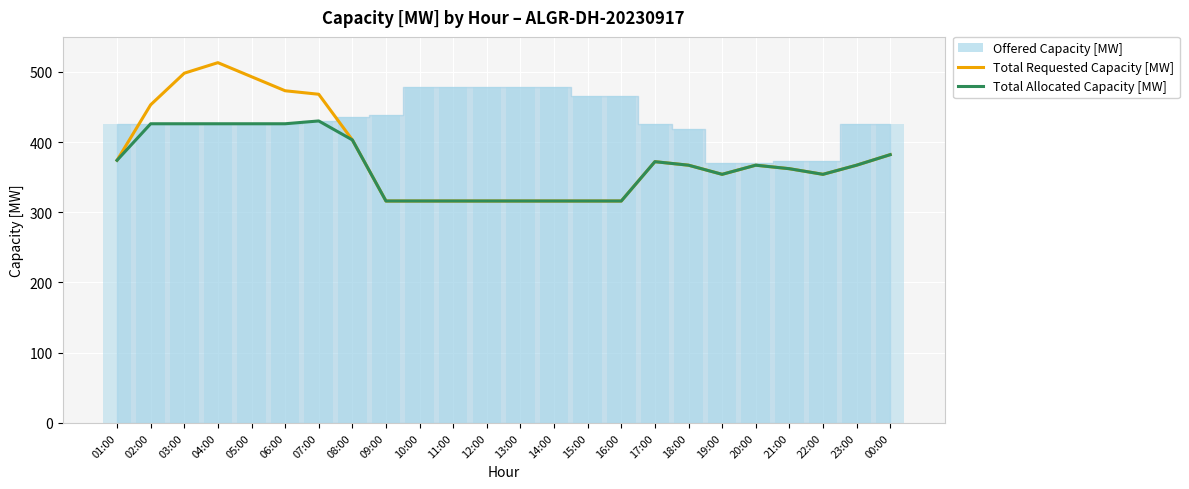

Reading left to right, extract all data points from this chart.

Total Requested Capacity [MW]: 374	453	498	513	493	473	468	403	316	316	316	316	316	316	316	316	372	367	354	367	362	354	367	382
Total Allocated Capacity [MW]: 374	426	426	426	426	426	430	403	316	316	316	316	316	316	316	316	372	367	354	367	362	354	367	382